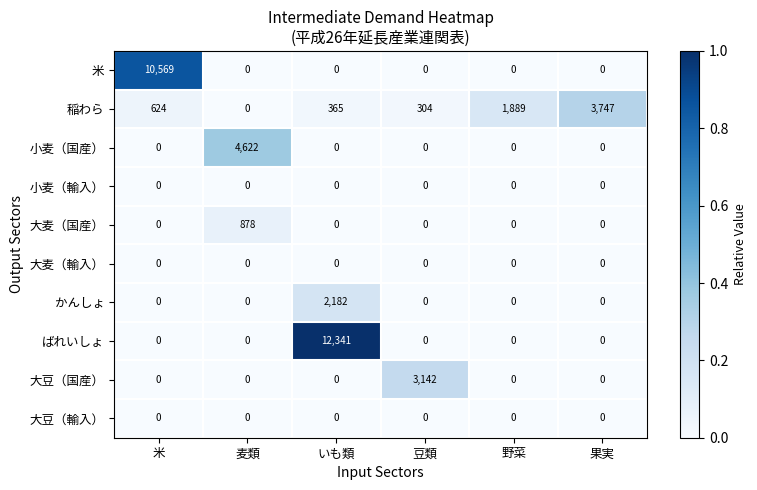

Is the value of 稲わら at 野菜 greater than the value of 小麦（輸入） at 野菜?

Yes